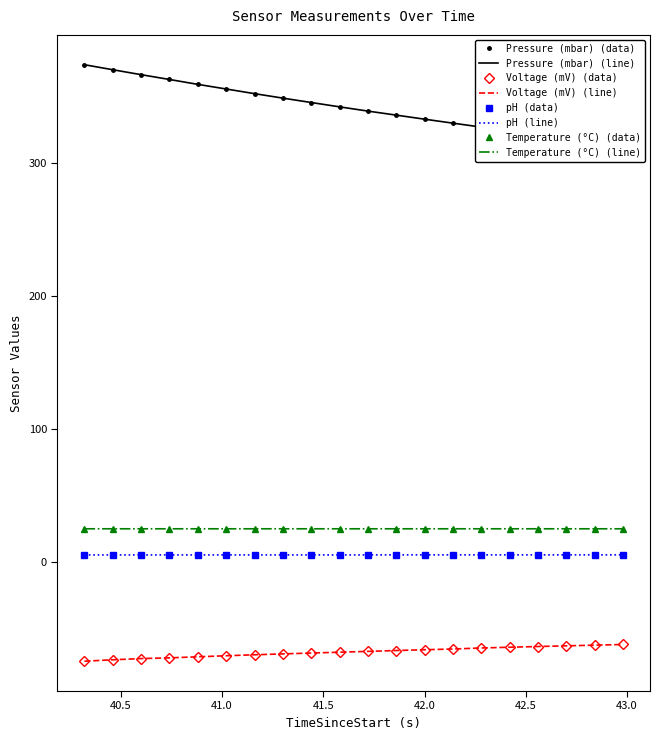

How many values in the Pressure series are below 342?

10